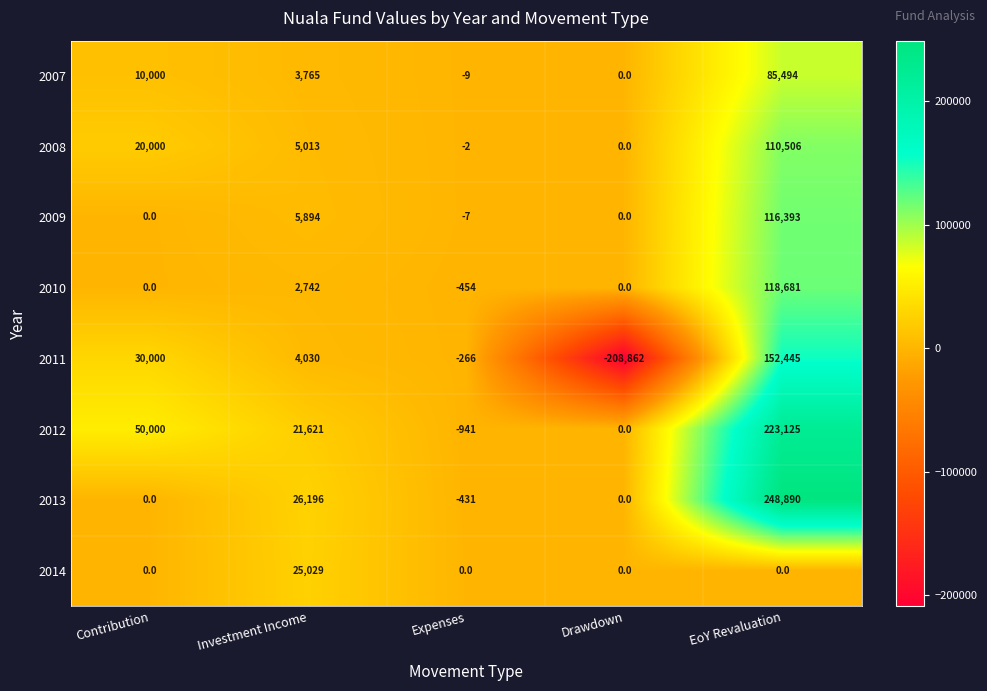

Is the value of 2009 at Investment Income greater than the value of 2010 at Drawdown?

Yes